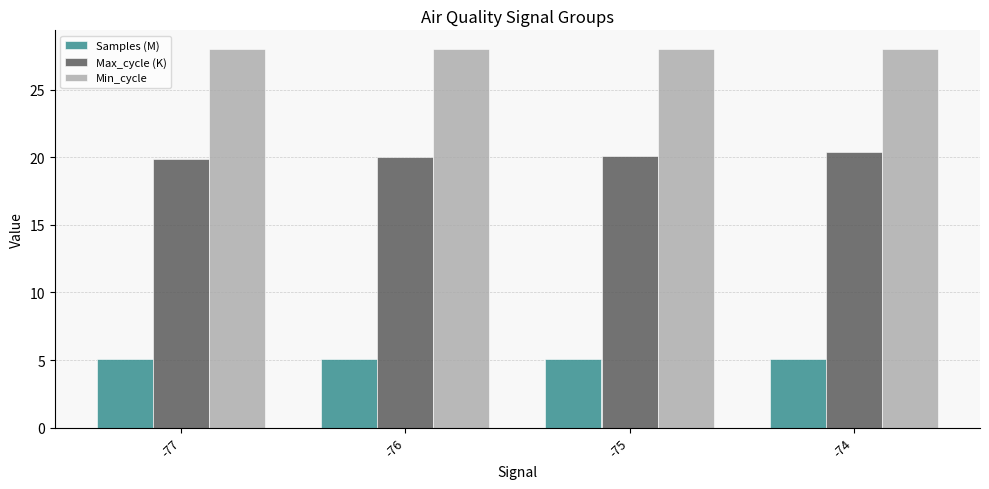

What is the difference between the highest and lowest values at -77?

22.9